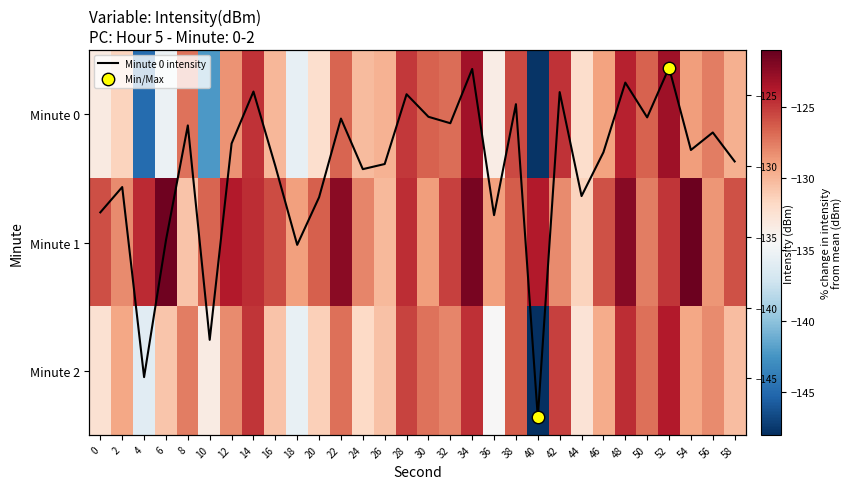

At which category is the sum across all series the highest?

34